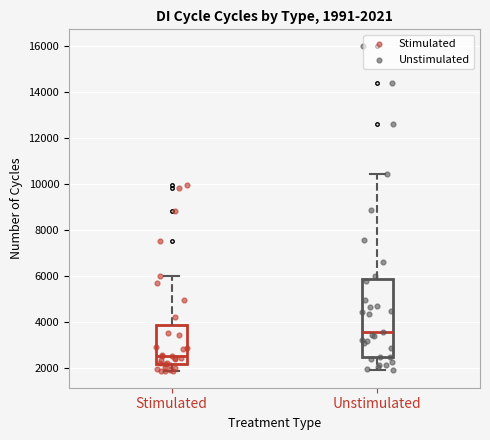

Which box is the tallest, from its lower edge to its upper edge?

Unstimulated